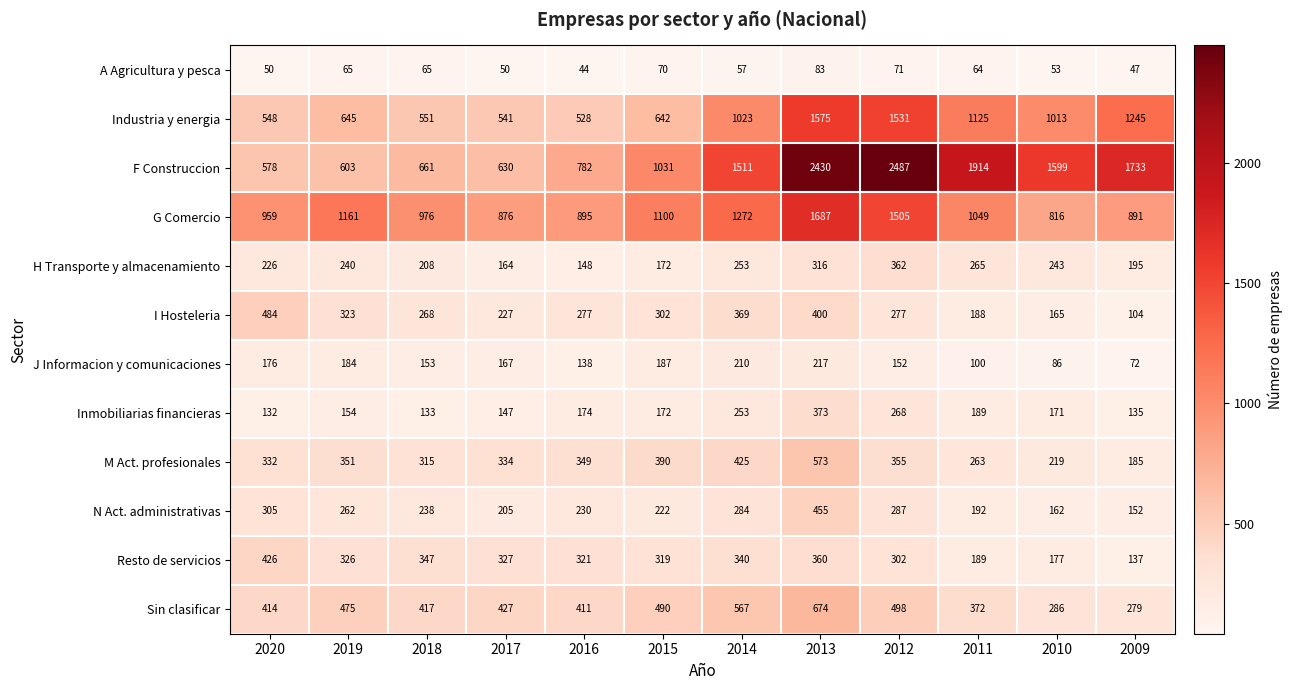

Between 2015 and 2013, which series saw the biggest shift?

F Construccion